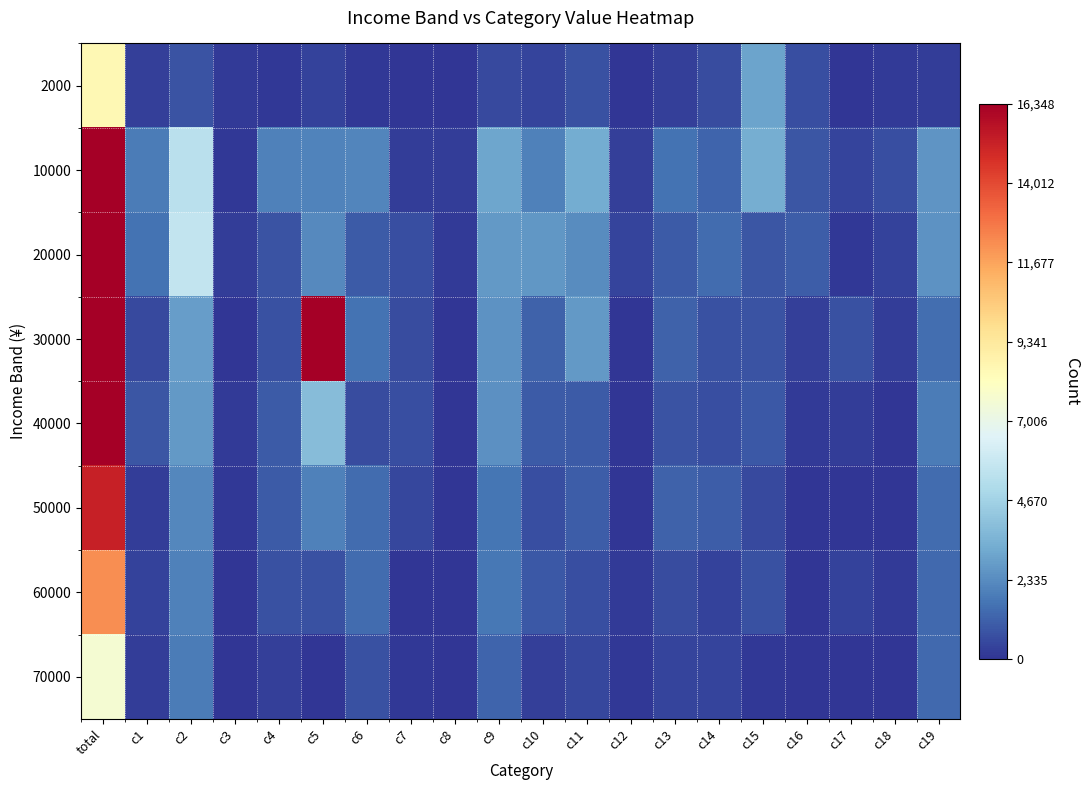

Reading left to right, list all the values displayed in this chart.

2000: total=8515	c1=316	c2=825	c3=136	c4=79	c5=351	c6=70	c7=58	c8=12	c9=537	c10=427	c11=714	c12=12	c13=278	c14=616	c15=3024	c16=665	c17=10	c18=185	c19=200
10000: total=33406	c1=1883	c2=5400	c3=70	c4=1990	c5=2084	c6=2124	c7=201	c8=213	c9=3125	c10=2001	c11=3291	c12=288	c13=1652	c14=1242	c15=3328	c16=842	c17=438	c18=658	c19=2578
20000: total=27759	c1=1631	c2=5650	c3=224	c4=805	c5=2263	c6=996	c7=644	c8=133	c9=2689	c10=2675	c11=2320	c12=417	c13=984	c14=1429	c15=854	c16=1066	c17=101	c18=353	c19=2525
30000: total=34673	c1=549	c2=2866	c3=29	c4=744	c5=16348	c6=1602	c7=637	c8=51	c9=2553	c10=1193	c11=2684	c12=30	c13=1170	c14=734	c15=790	c16=257	c17=713	c18=210	c19=1513
40000: total=18959	c1=834	c2=2736	c3=144	c4=960	c5=3843	c6=629	c7=702	c8=30	c9=2432	c10=961	c11=962	c12=20	c13=779	c14=701	c15=937	c16=164	c17=208	c18=62	c19=1854
50000: total=15210	c1=243	c2=2212	c3=66	c4=1011	c5=1988	c6=1441	c7=487	c8=4	c9=1668	c10=642	c11=1083	c12=50	c13=1166	c14=1061	c15=547	c16=0	c17=42	c18=49	c19=1450
60000: total=12205	c1=379	c2=1988	c3=0	c4=706	c5=711	c6=1458	c7=6	c8=2	c9=1751	c10=906	c11=686	c12=129	c13=580	c14=354	c15=722	c16=0	c17=337	c18=128	c19=1362
70000: total=7659	c1=204	c2=1867	c3=0	c4=291	c5=15	c6=716	c7=82	c8=62	c9=1241	c10=315	c11=461	c12=80	c13=400	c14=416	c15=94	c16=50	c17=12	c18=12	c19=1342